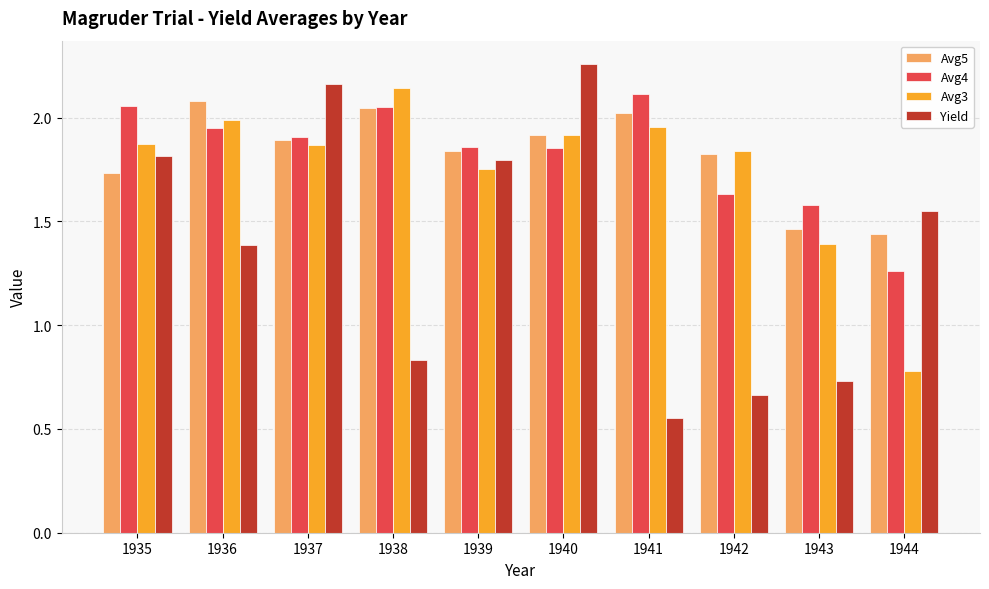

What is the sum of the Avg3 values at 1940 and 1941?

3.9